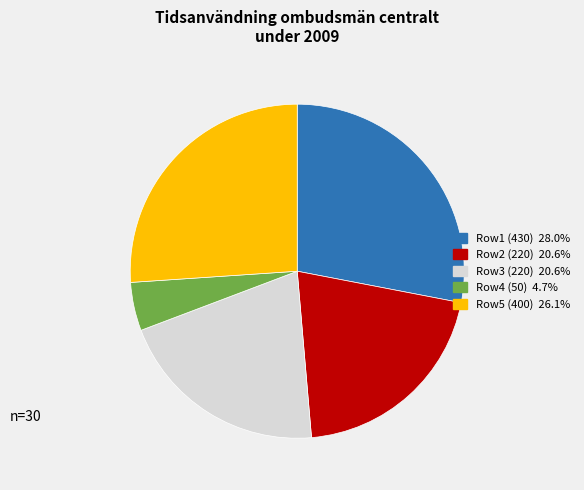

Does any single category account for the majority?

No